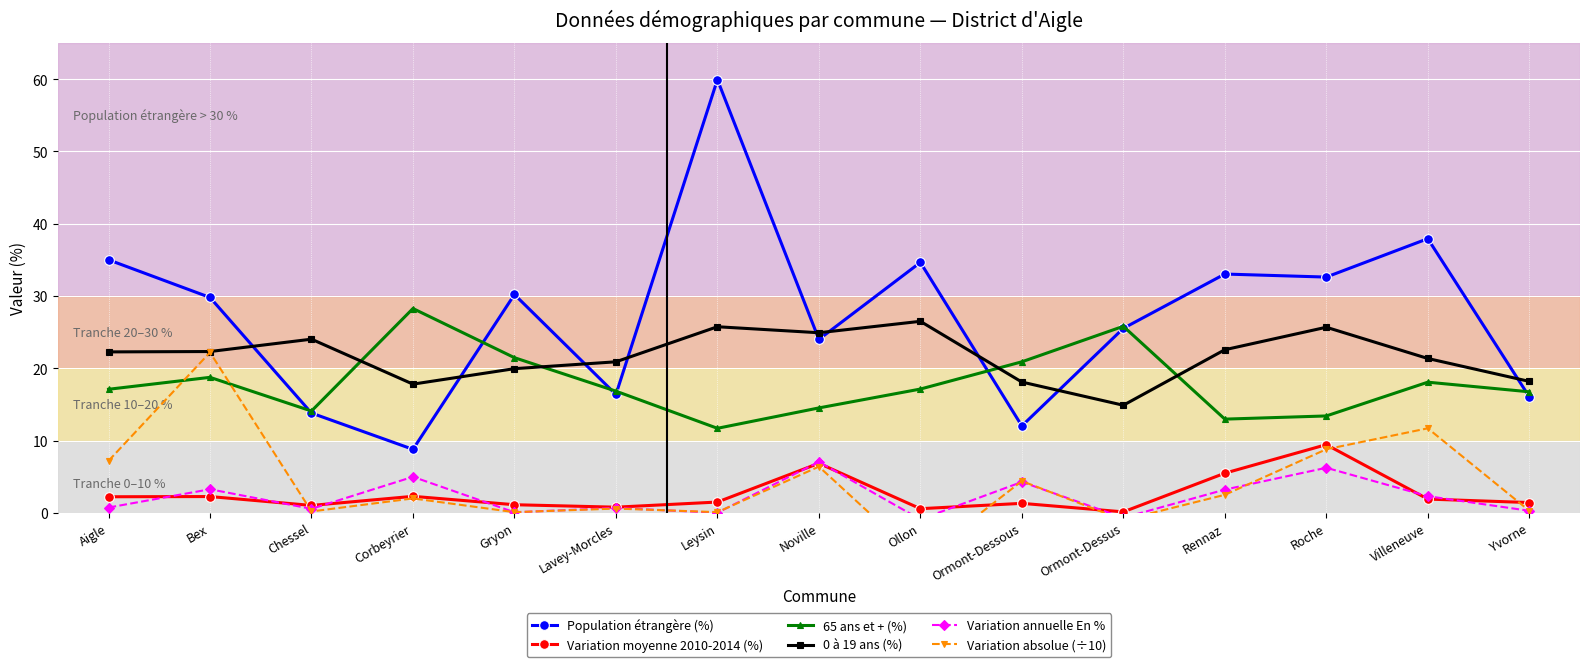

True or false: Variation moyenne 2010-2014 (%) and 65 ans et + (%) intersect in this chart.

False